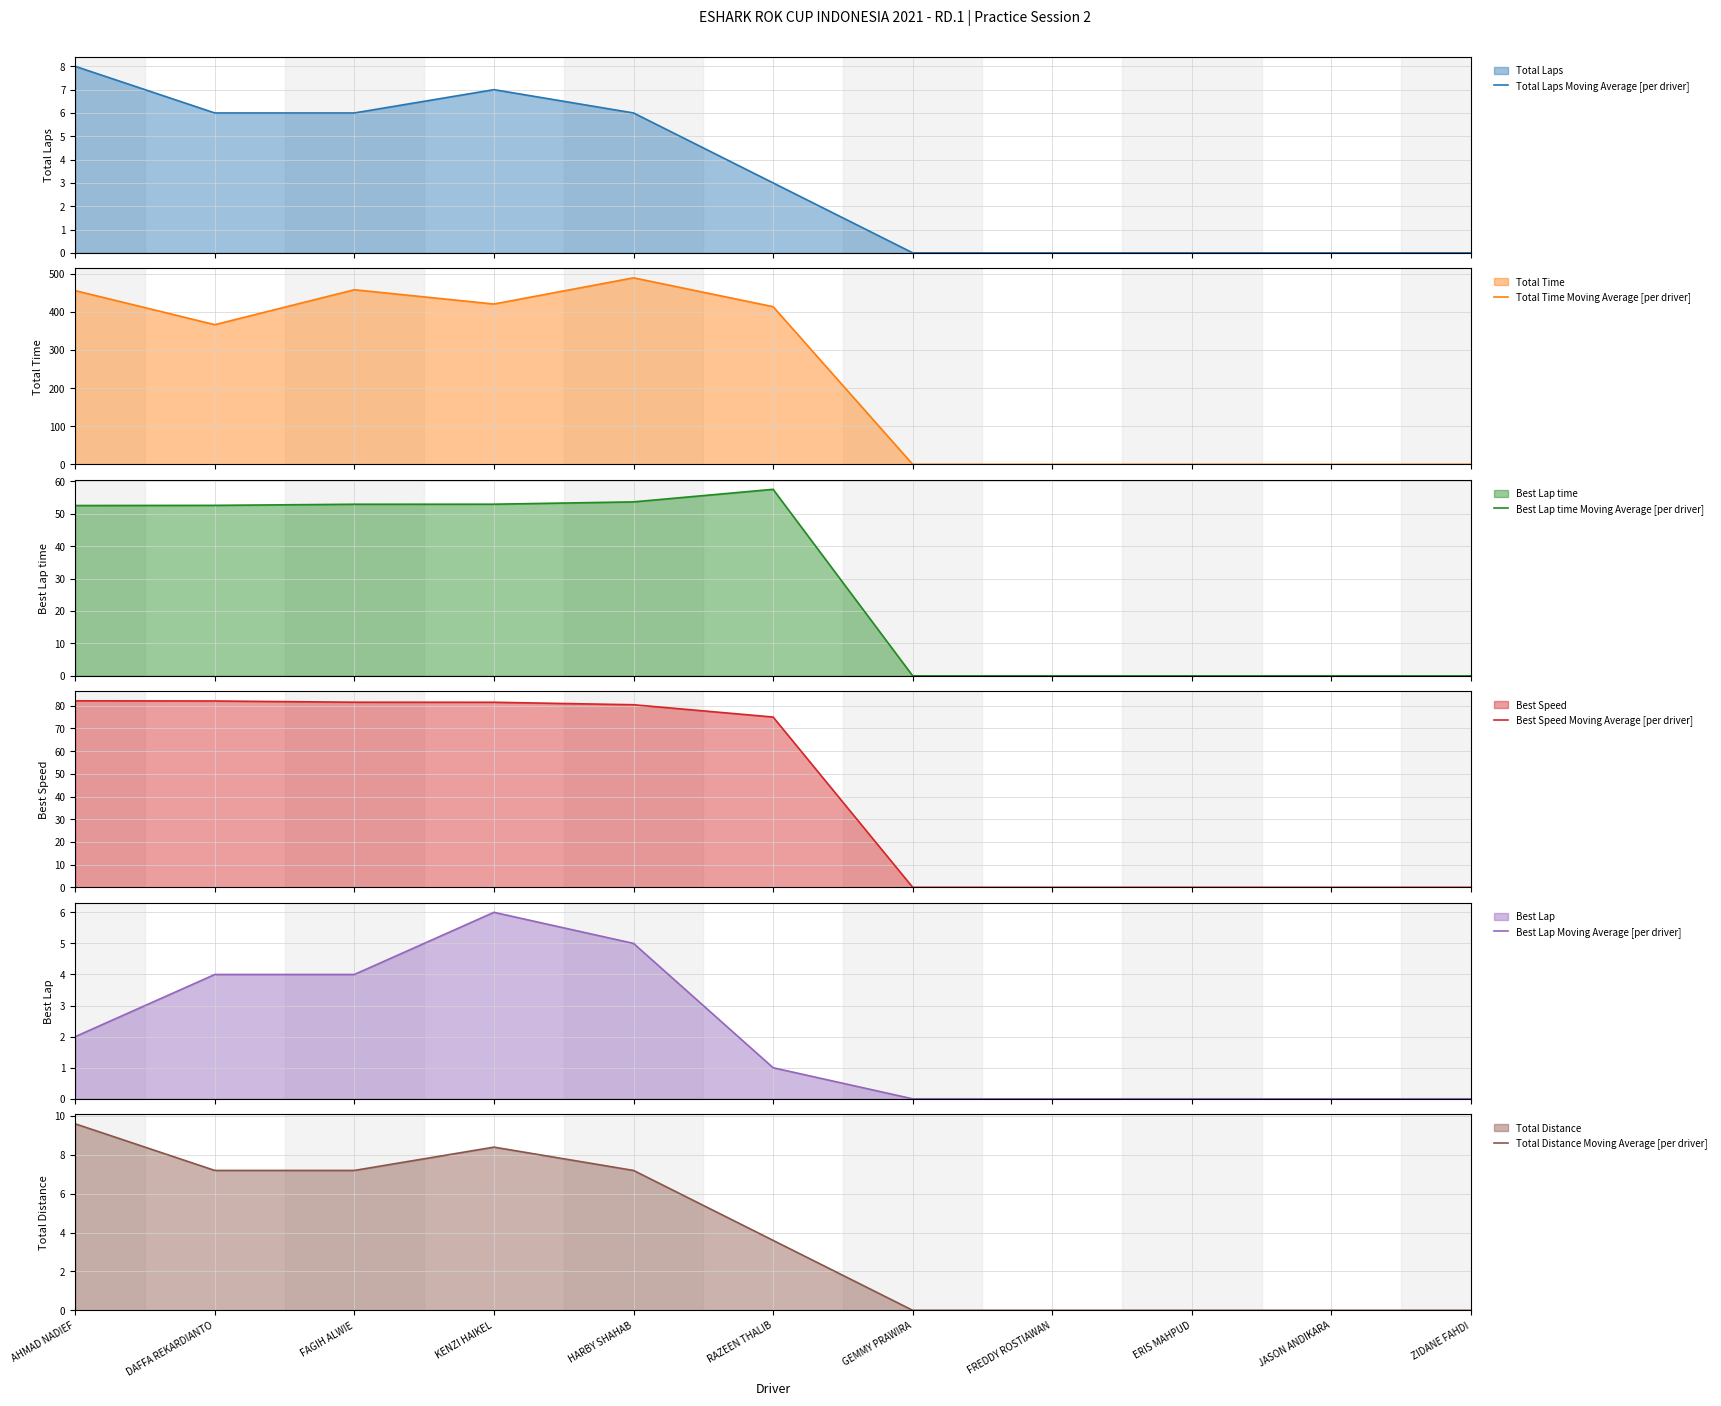

List the series in order of their peak value, highest first.

Total Time Moving Average [per driver], Best Speed Moving Average [per driver], Best Lap time Moving Average [per driver], Total Distance Moving Average [per driver], Total Laps Moving Average [per driver], Best Lap Moving Average [per driver]